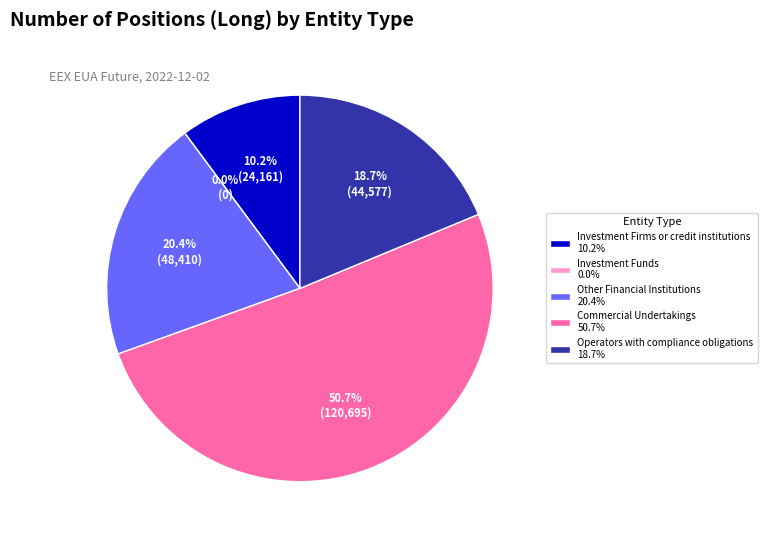

Which slice is the smallest?

Investment Funds